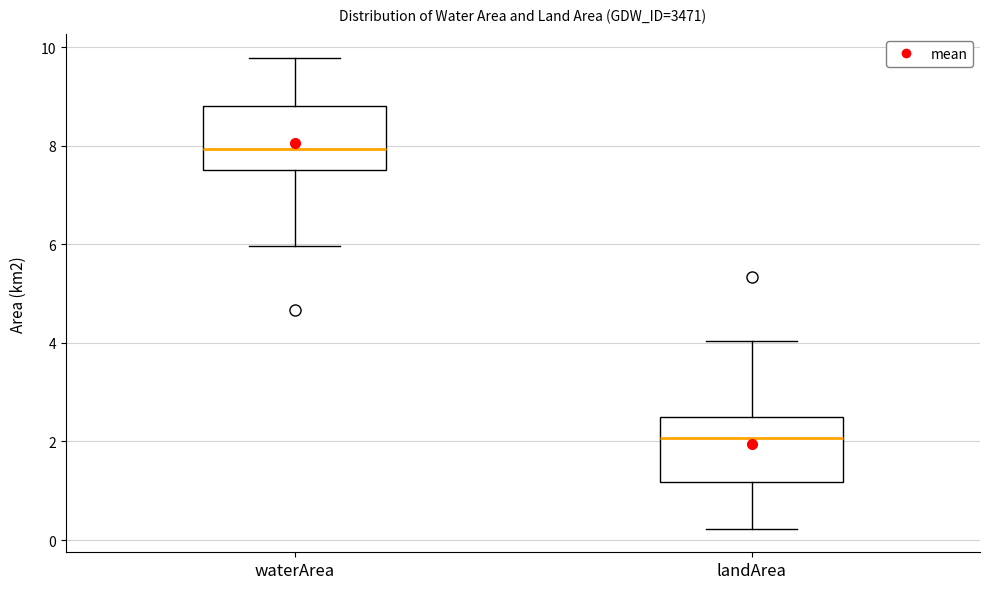

Reading left to right, transcribe this box plot: for each box, give where its median line is, the range the box spans, and where its two whiskers end, as read against the y-axis. The values are not printed on the chart, so give them approximately, as read against the axis.

waterArea: median 8.0, box 7.6 to 8.8, whiskers 6.0 to 9.8
landArea: median 2.0, box 1.2 to 2.6, whiskers 0.2 to 4.0